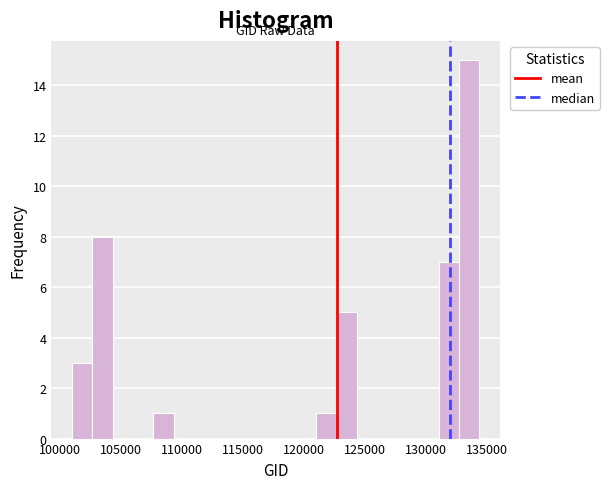

Read against the x-axis, roughly where is the centre of the tallest bar?

133500